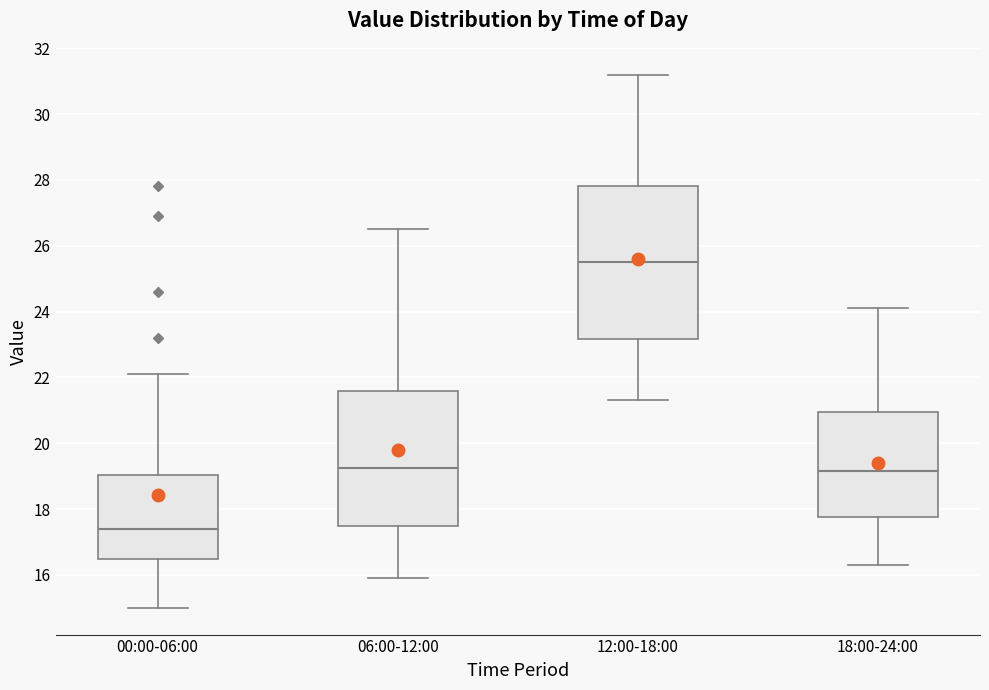

Reading left to right, transcribe this box plot: for each box, give where its median line is, the range the box spans, and where its two whiskers end, as read against the y-axis. The values are not printed on the chart, so give them approximately, as read against the axis.

00:00-06:00: median 17.4, box 16.6 to 19.0, whiskers 15.0 to 22.2
06:00-12:00: median 19.2, box 17.4 to 21.6, whiskers 16.0 to 26.6
12:00-18:00: median 25.6, box 23.2 to 27.8, whiskers 21.4 to 31.2
18:00-24:00: median 19.2, box 17.8 to 21.0, whiskers 16.4 to 24.2